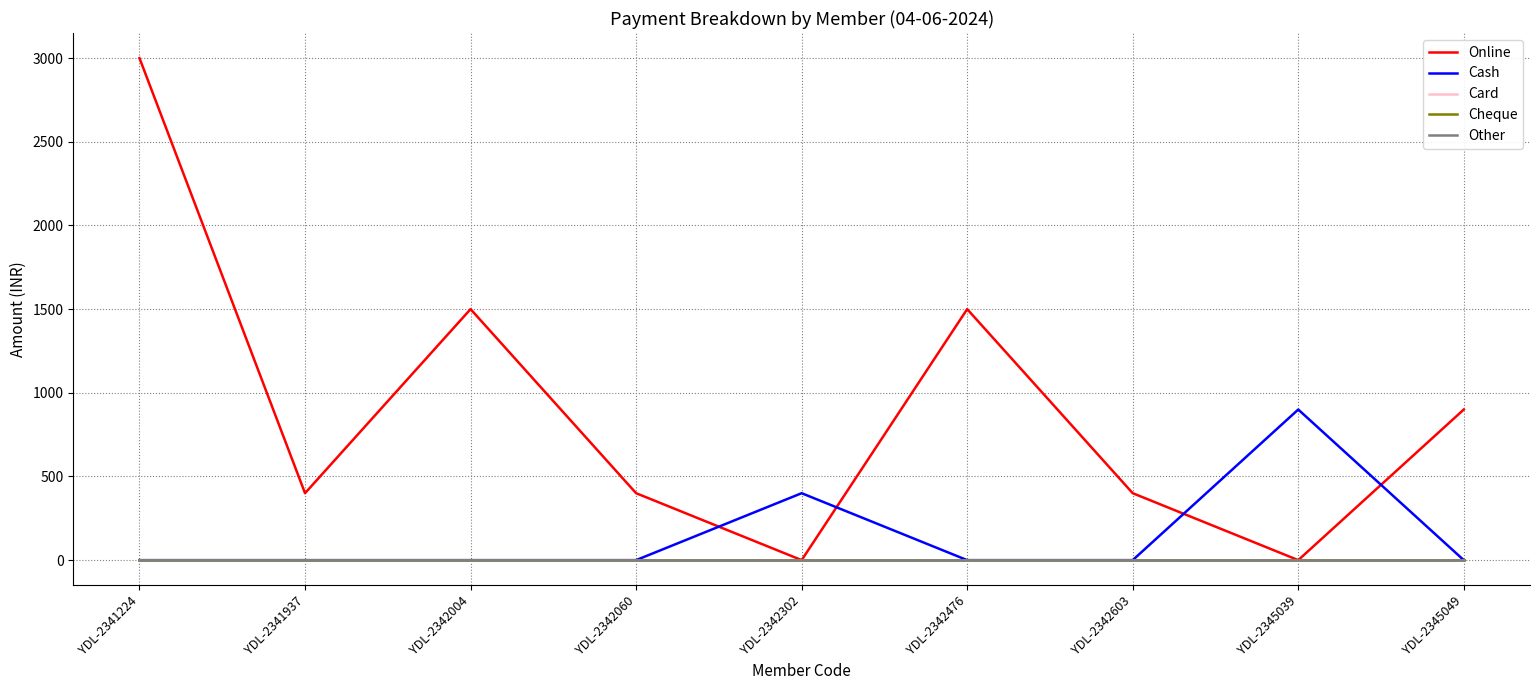

Is this an area chart (filled region under the line)?

No